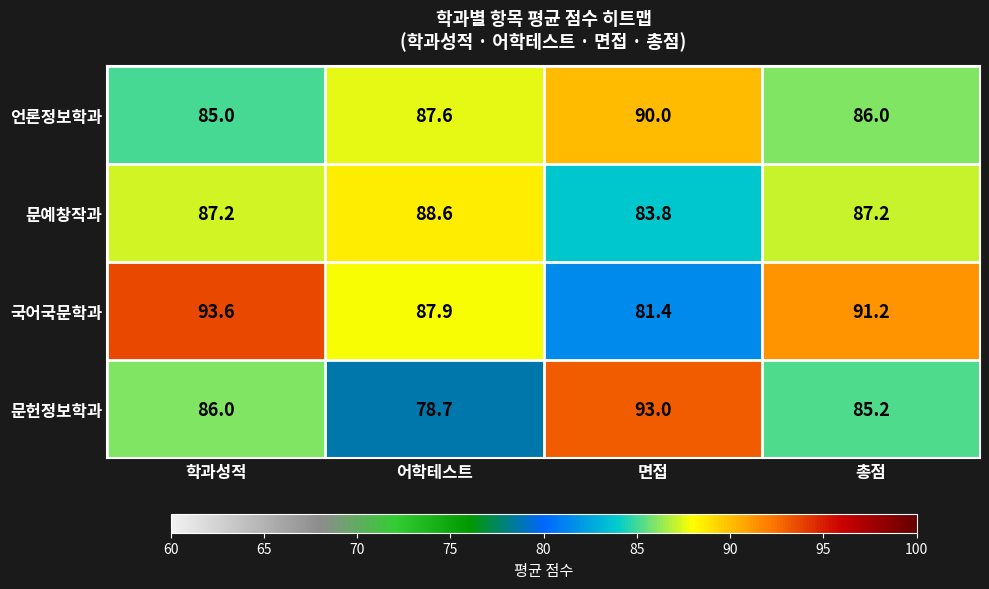

What is the difference between the maximum and minimum values in the 문예창작과 series?

4.8